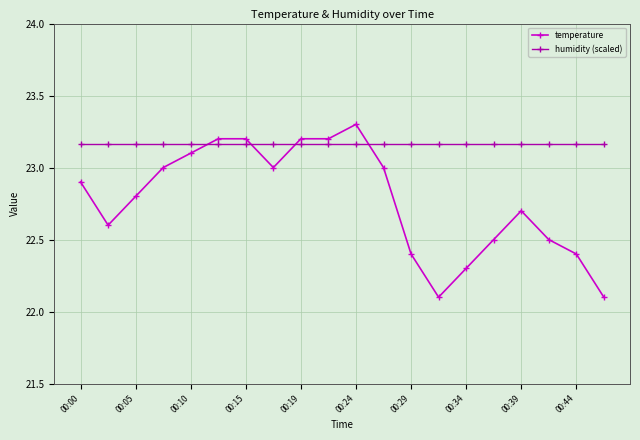

Which series has the largest total across all categories?

humidity (scaled)